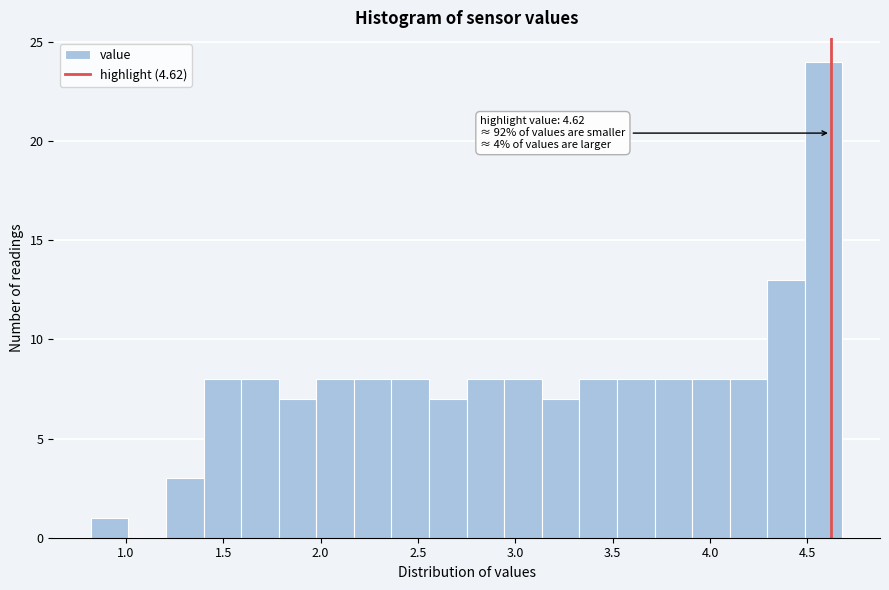

Read against the x-axis, roughly where is the centre of the tallest bar?

4.60